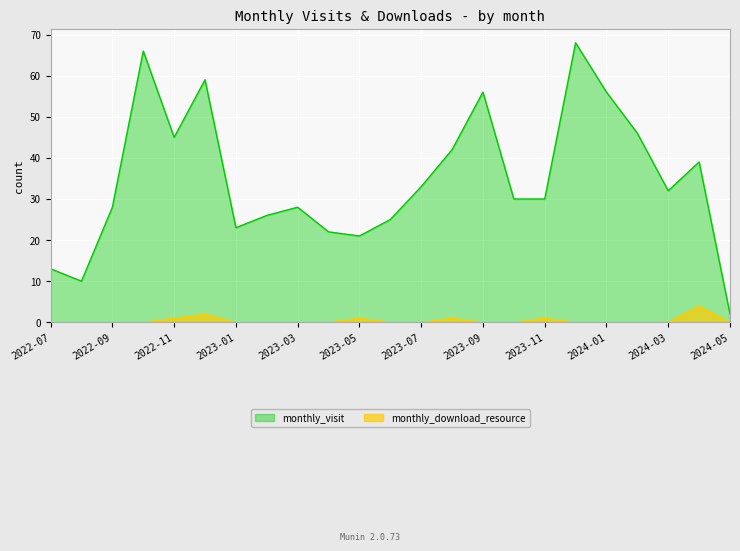

Reading left to right, what are all the values shown in this chart?

monthly_visit: 13	10	28	66	45	59	23	26	28	22	21	25	33	42	56	30	30	68	56	46	32	39	2
monthly_download_resource: 0	0	0	0	1	2	0	0	0	0	1	0	0	1	0	0	1	0	0	0	0	4	0